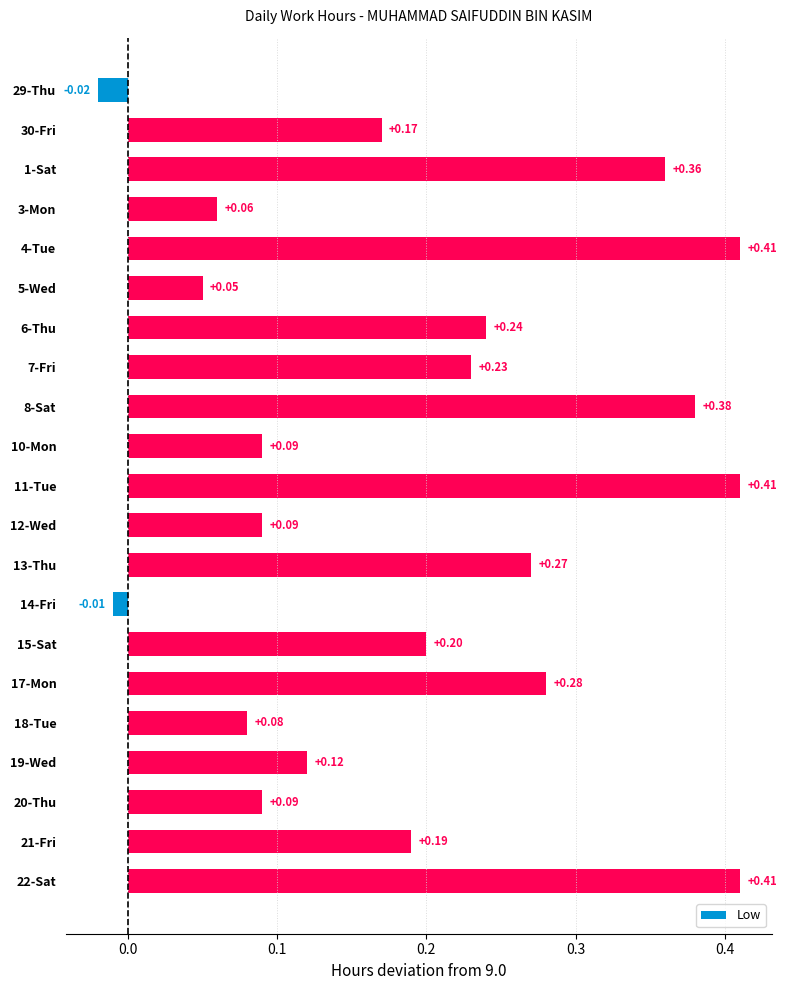

What is the change in value from 12-Wed to 21-Fri?

+0.1